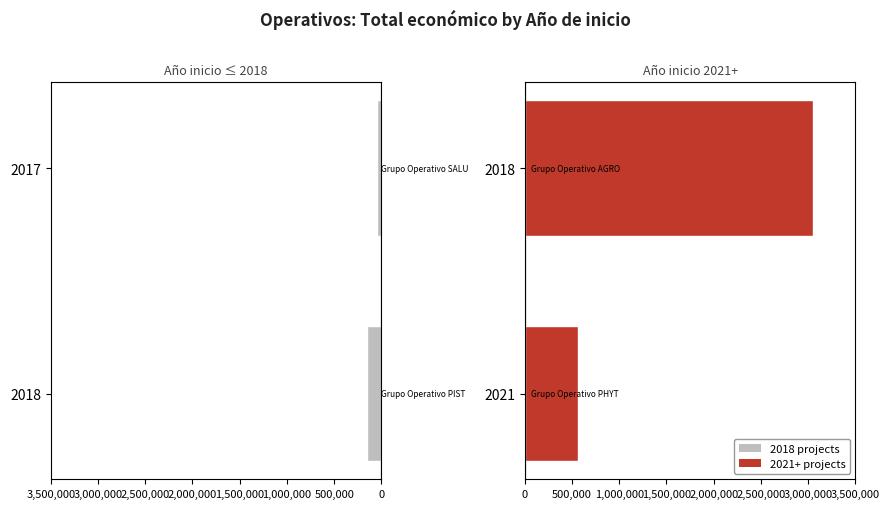

Is it true that the value at 2018 is 1703509?

False